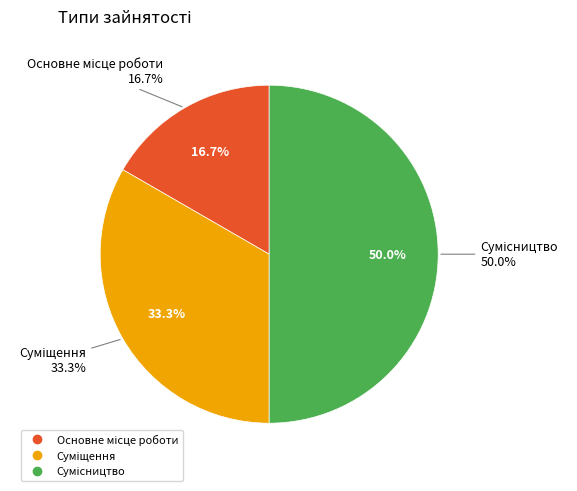

The Основне місце роботи slice represents 30% of the pie. True or false?

False